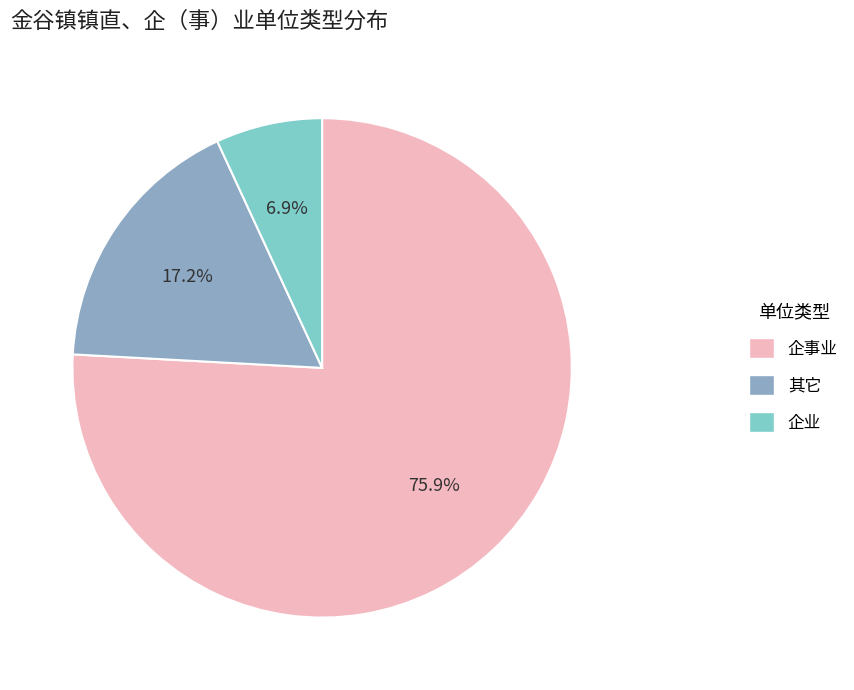

To the nearest percent, what is the average slice percentage?

33%